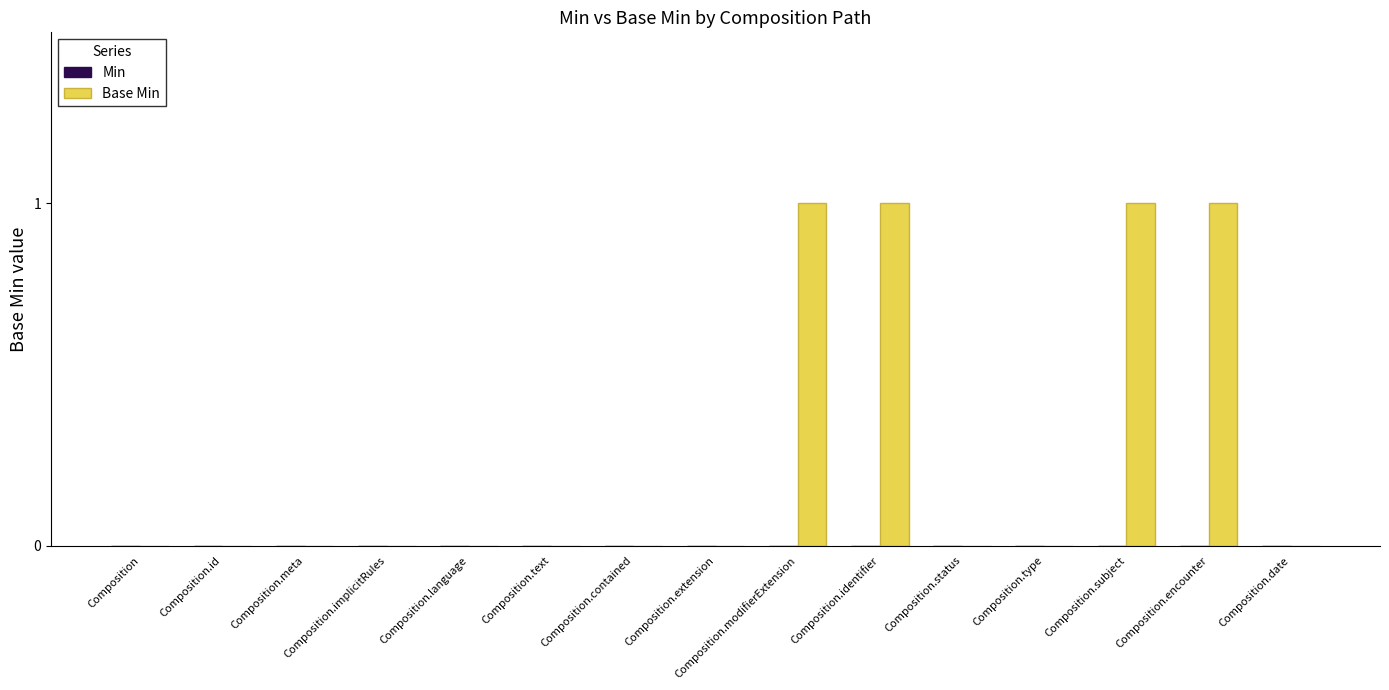

What is the sum of all values?

4